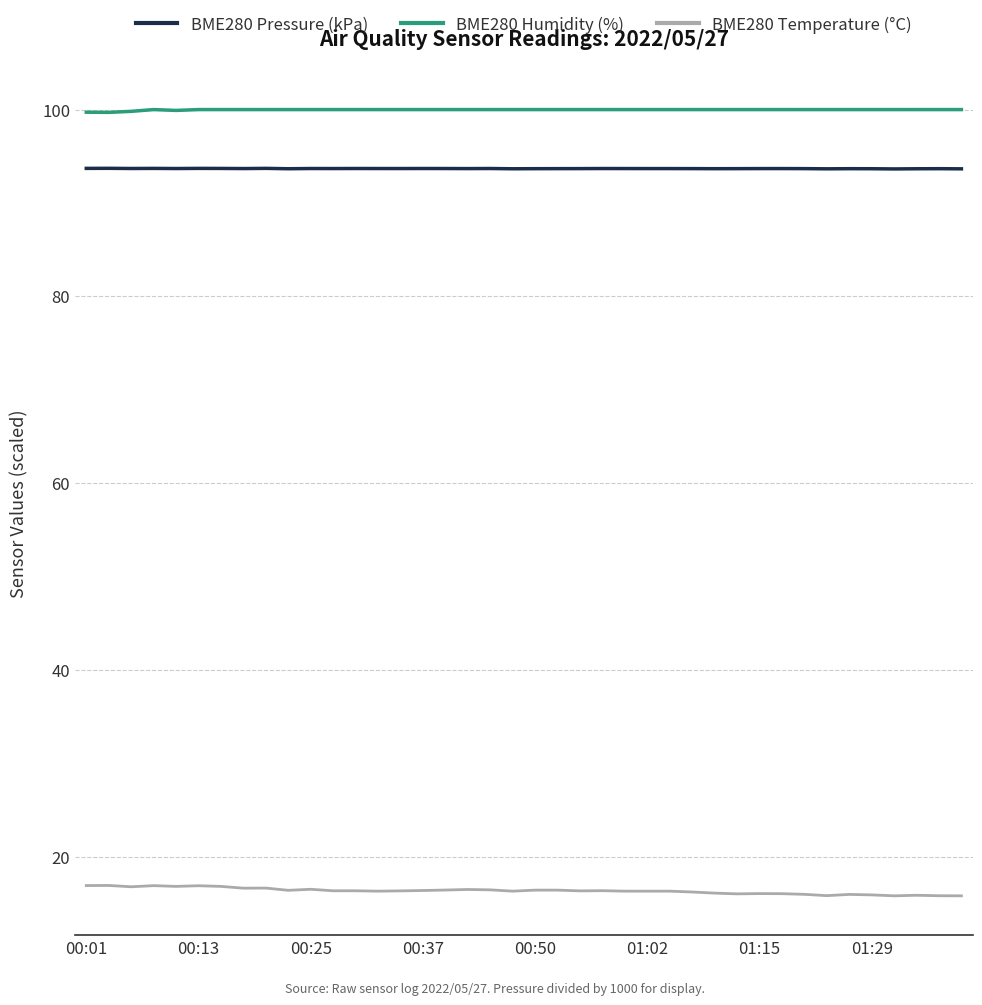

Rank the series by their maximum value, from lowest to highest.

BME280 Temperature (°C), BME280 Pressure (kPa), BME280 Humidity (%)